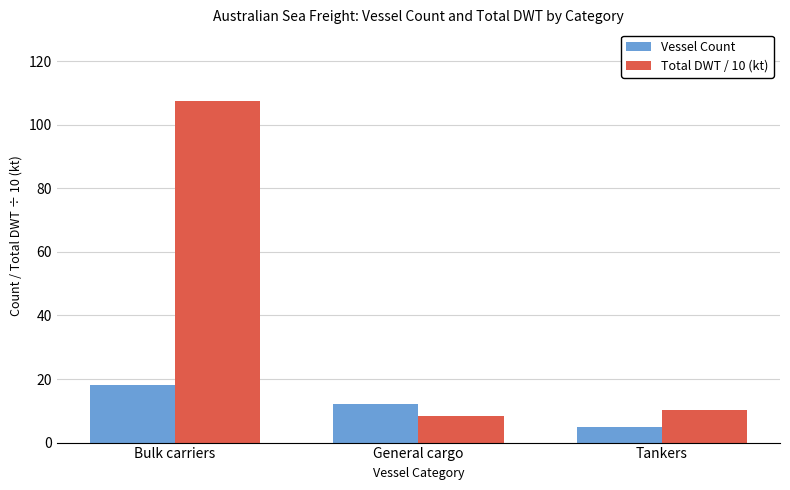

Which label corresponds to the smallest value in the chart?

Tankers